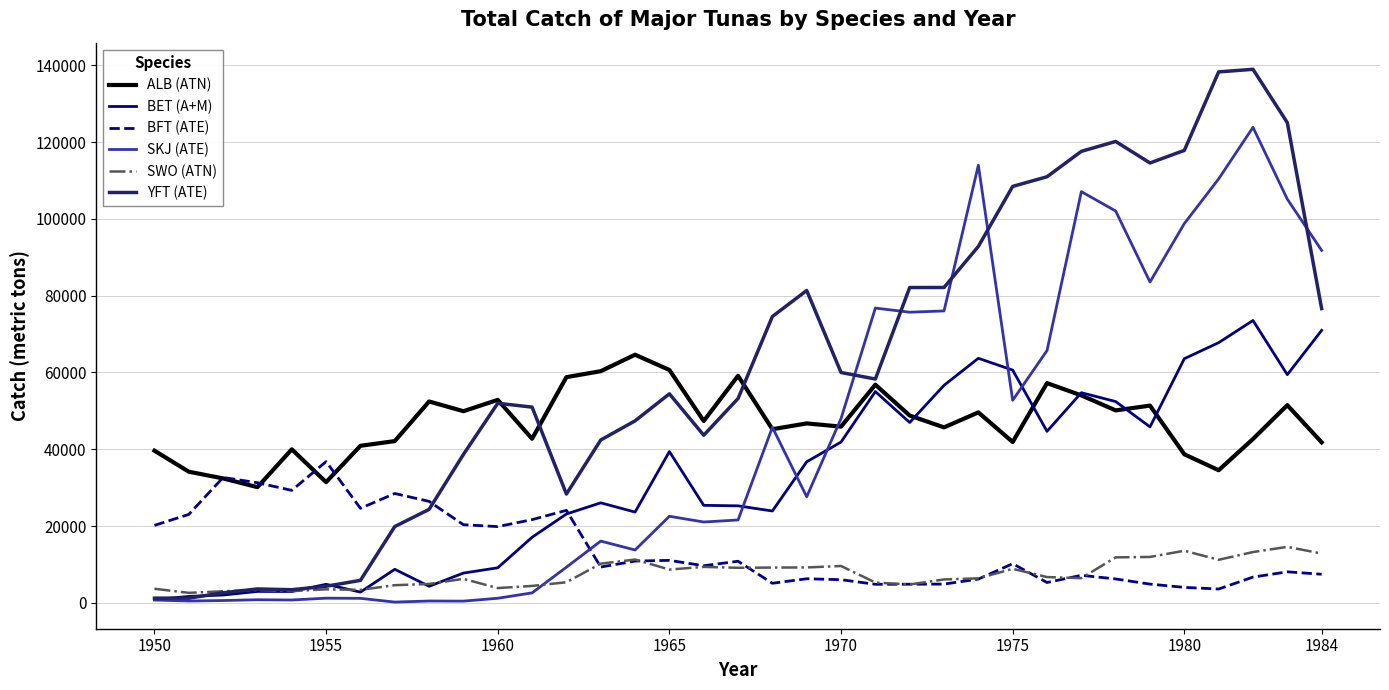

Which series has the widest spread of values?

YFT (ATE)